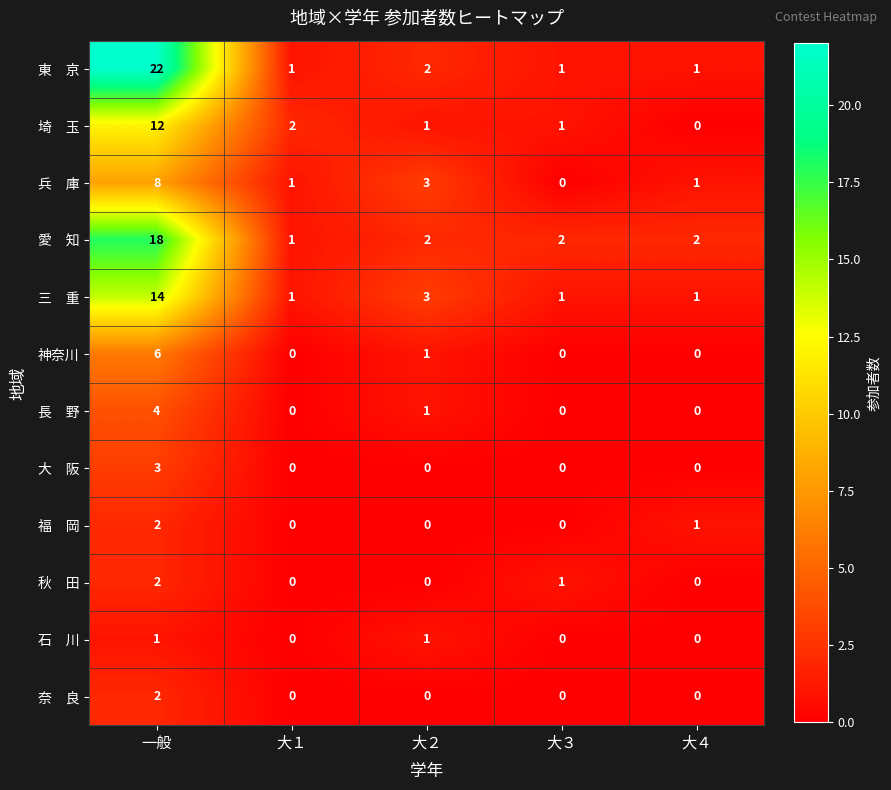

What is the difference between the maximum and minimum values in the 神奈川 series?

6